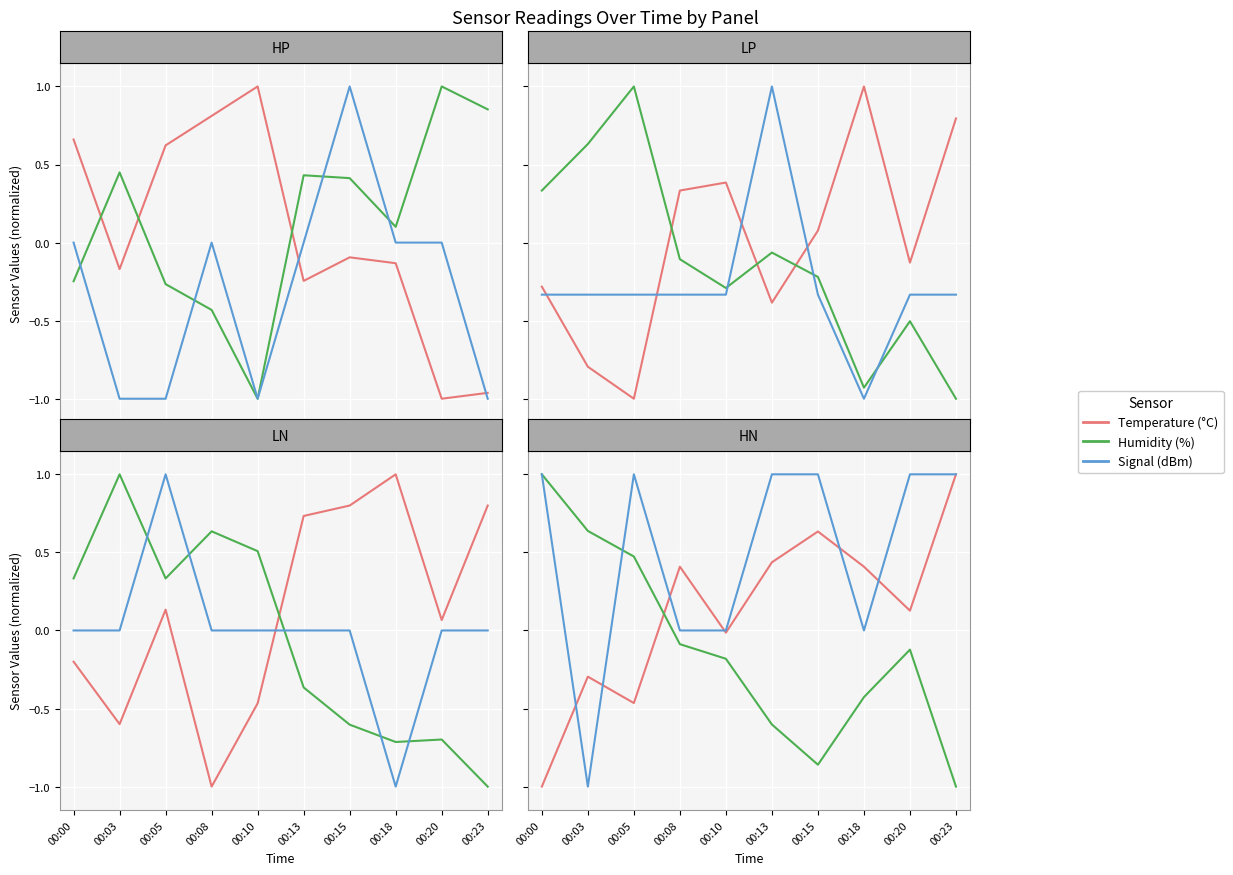

True or false: Humidity (%) has a value of 0.6 at 00:03.

True